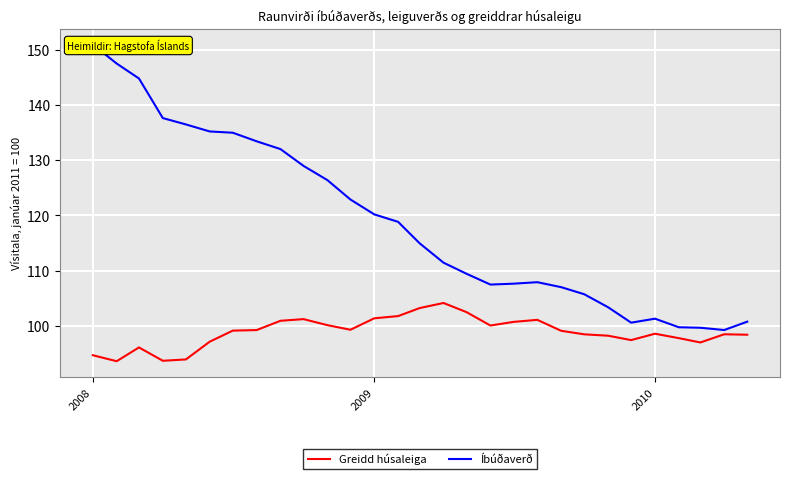

True or false: Greidd húsaleiga and Íbúðaverð cross at least once.

False